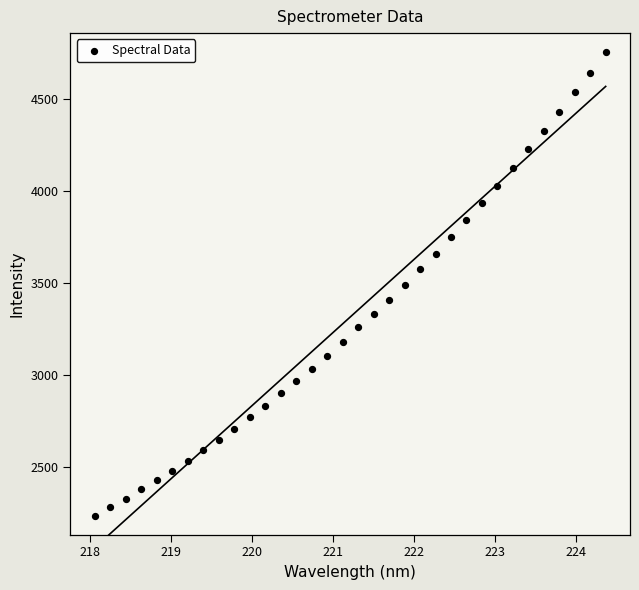

What is the range of X values (max minus min)?

6.3